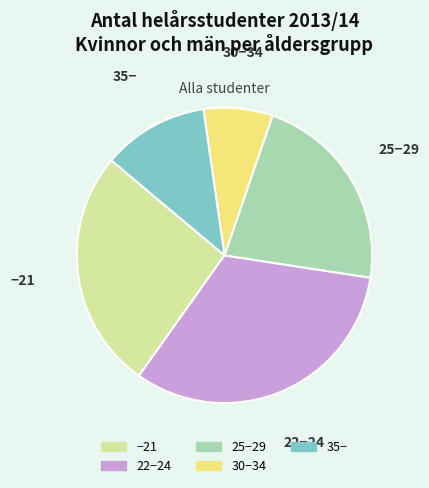

Combined, do 25−29 and 22−24 account for over 50%?

Yes